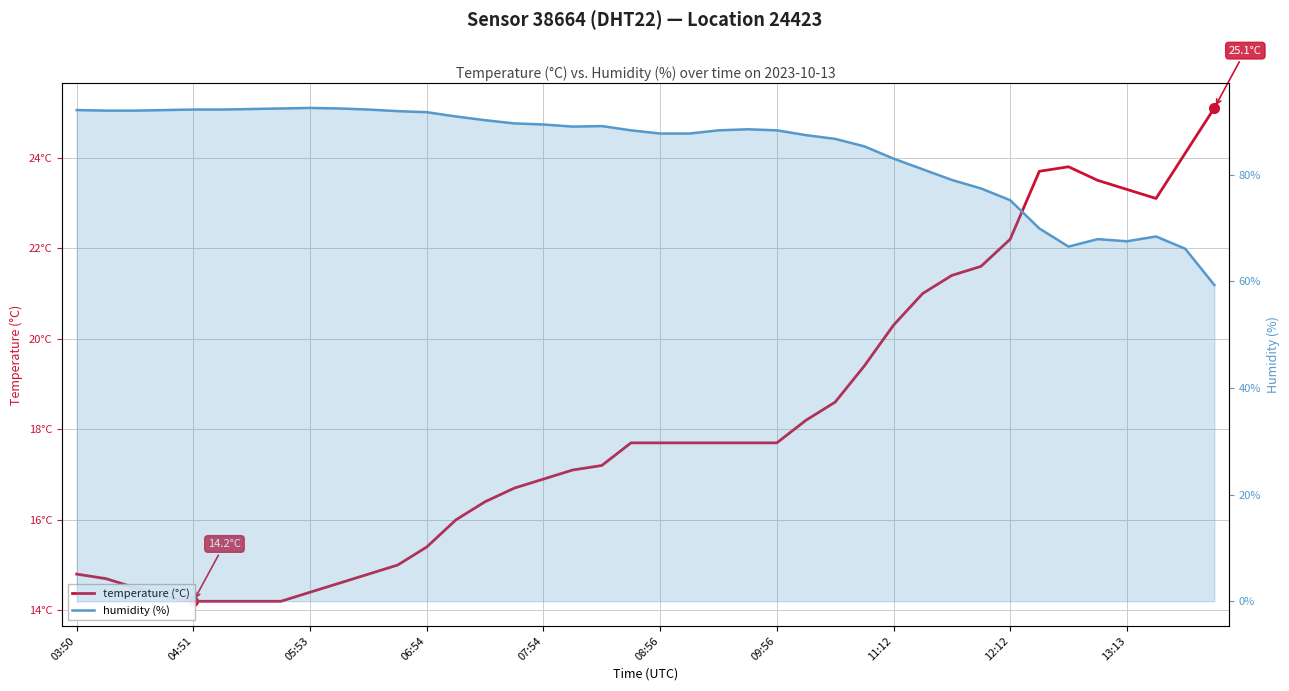

In temperature (°C), how many points are lower than both neighbors (excluding endpoints)?

1